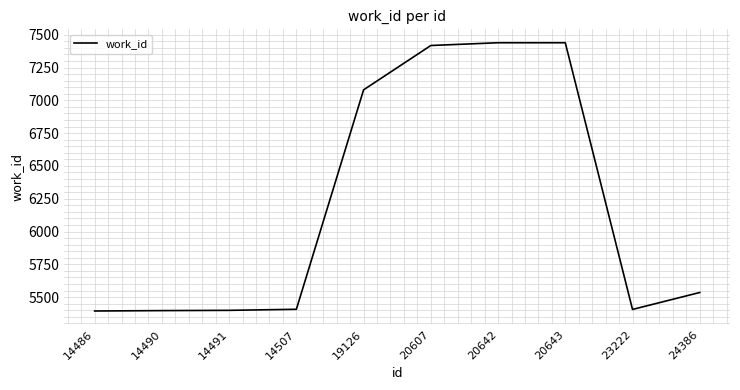

Read the value at 24386, to the nearest 100.

5500